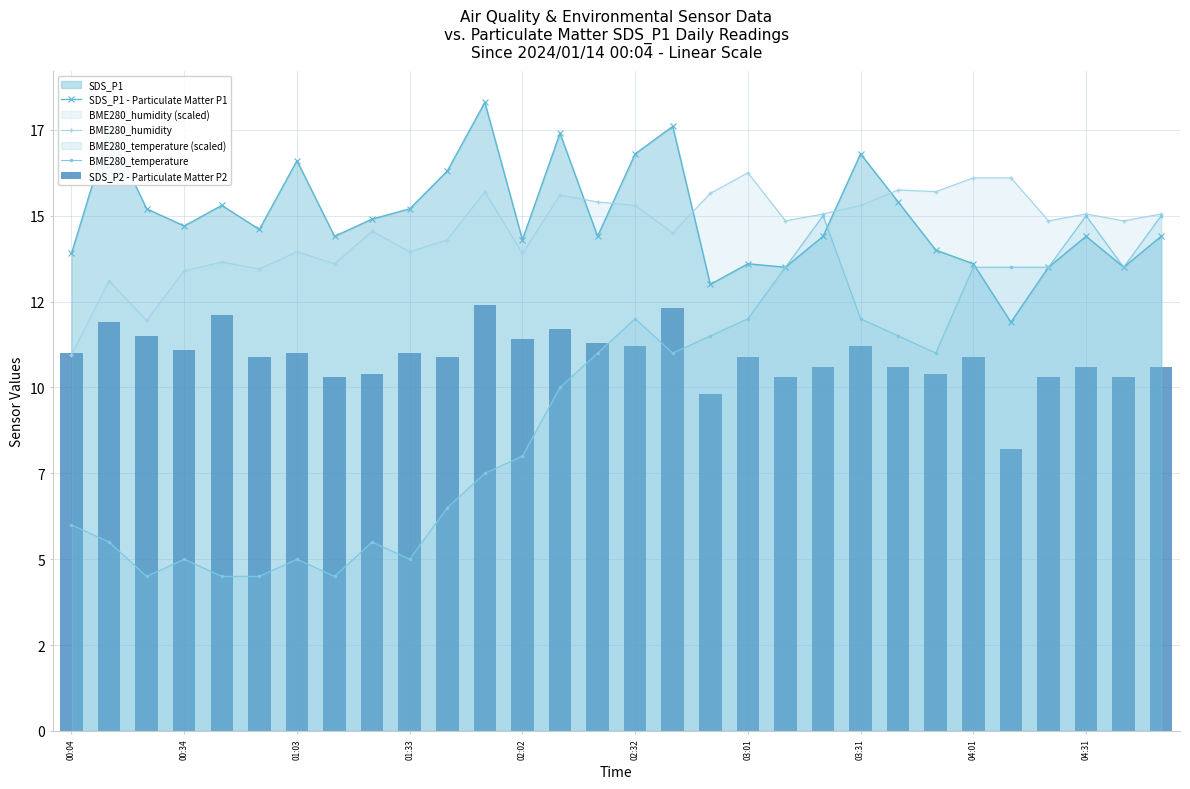

How many data points in SDS_P1 - Particulate Matter P1 are above 14?

21